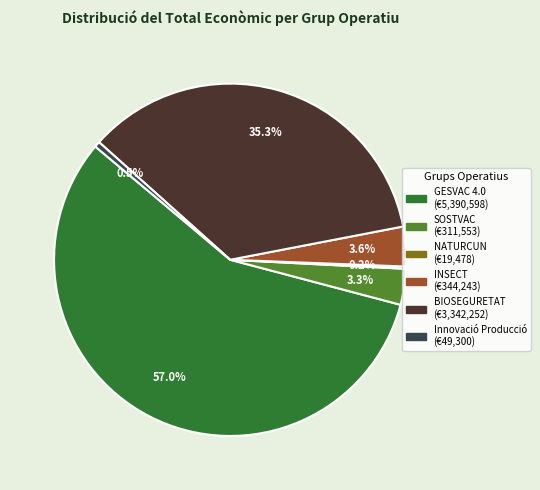

Which slice represents more than half of the pie?

GESVAC 4.0